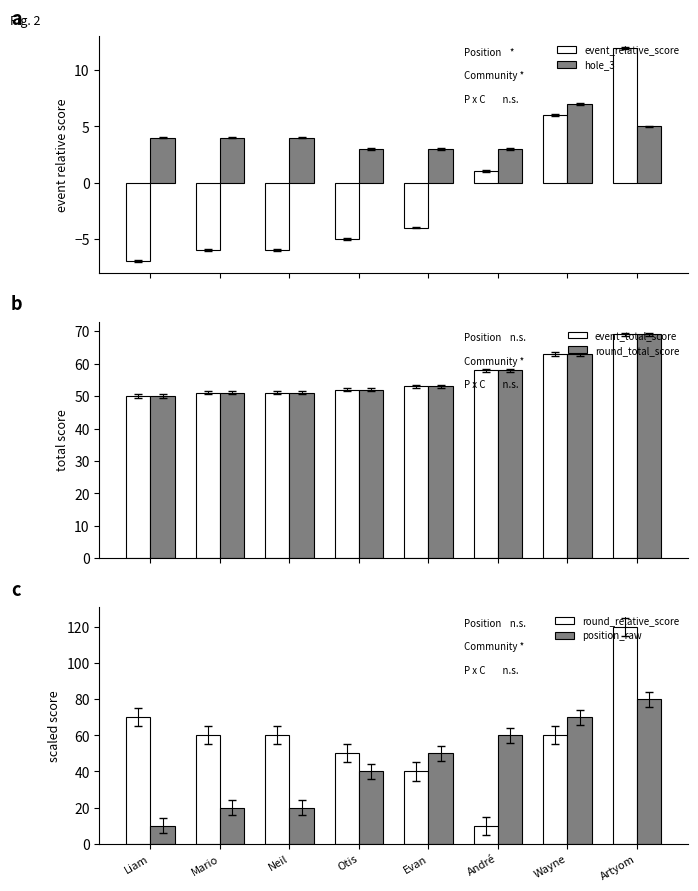

At which category does the chart reach its peak across all series?

Artyom